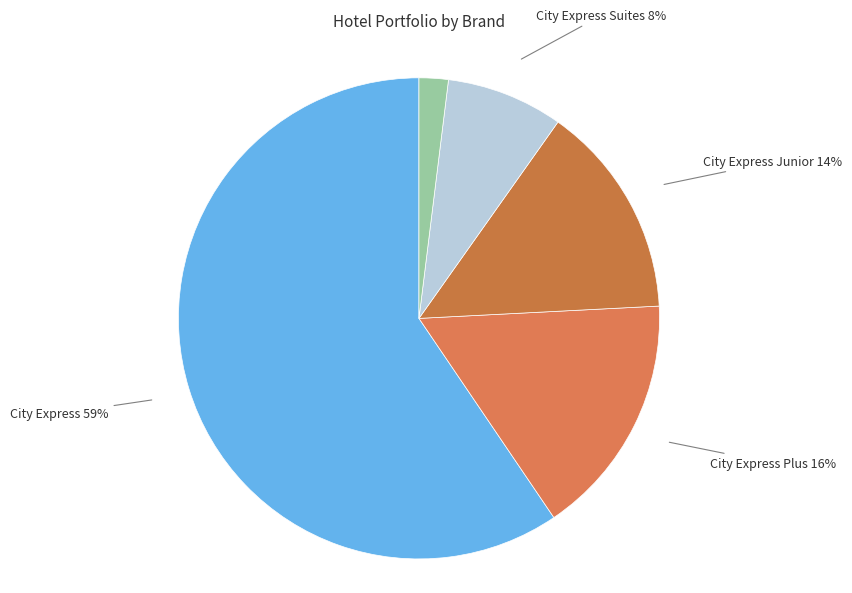

What is the largest slice in the pie chart?

City Express